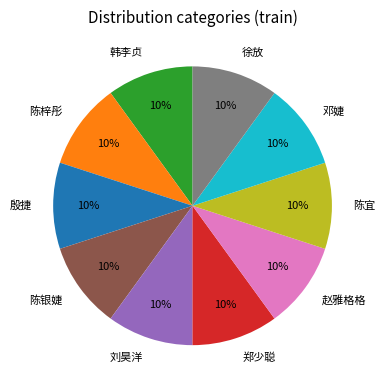

Does any single category account for the majority?

No